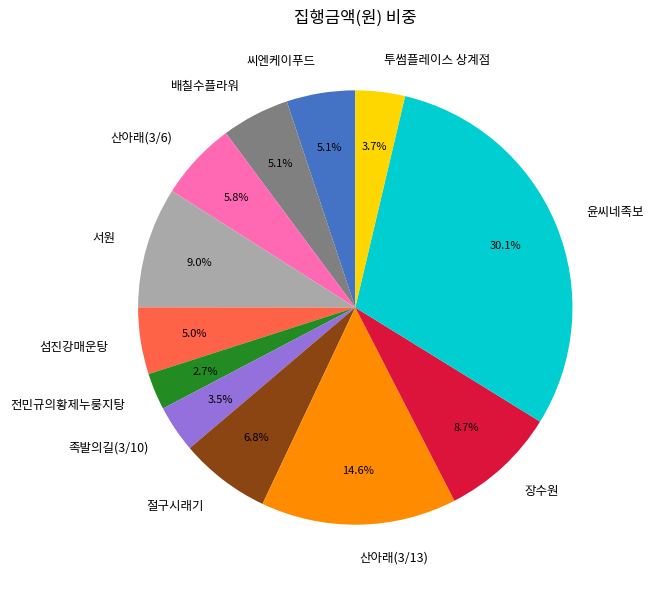

To the nearest percent, what is the difference between the largest and smallest slice percentages?

27%